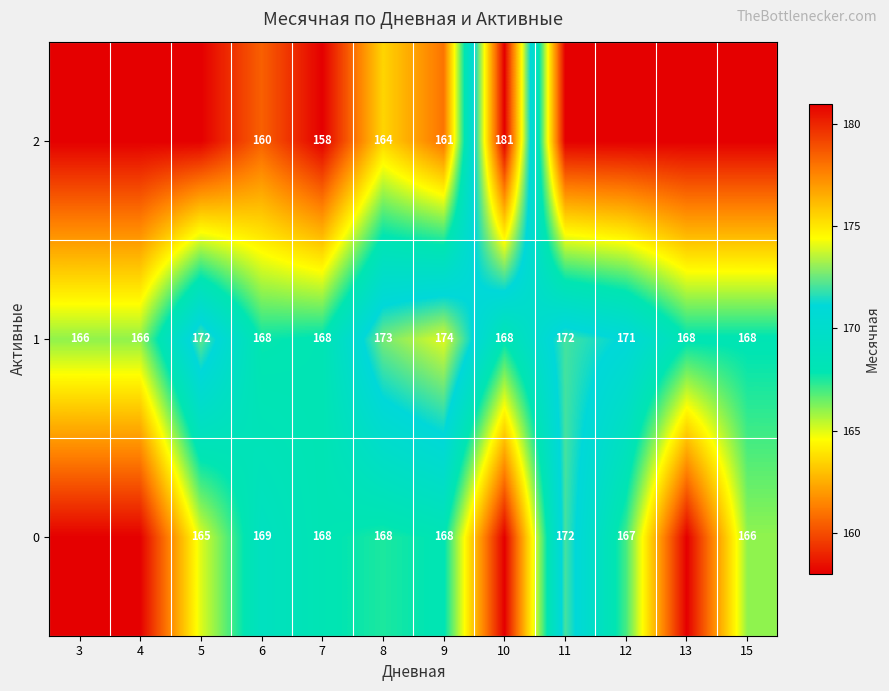

At which category does the chart reach its peak across all series?

10